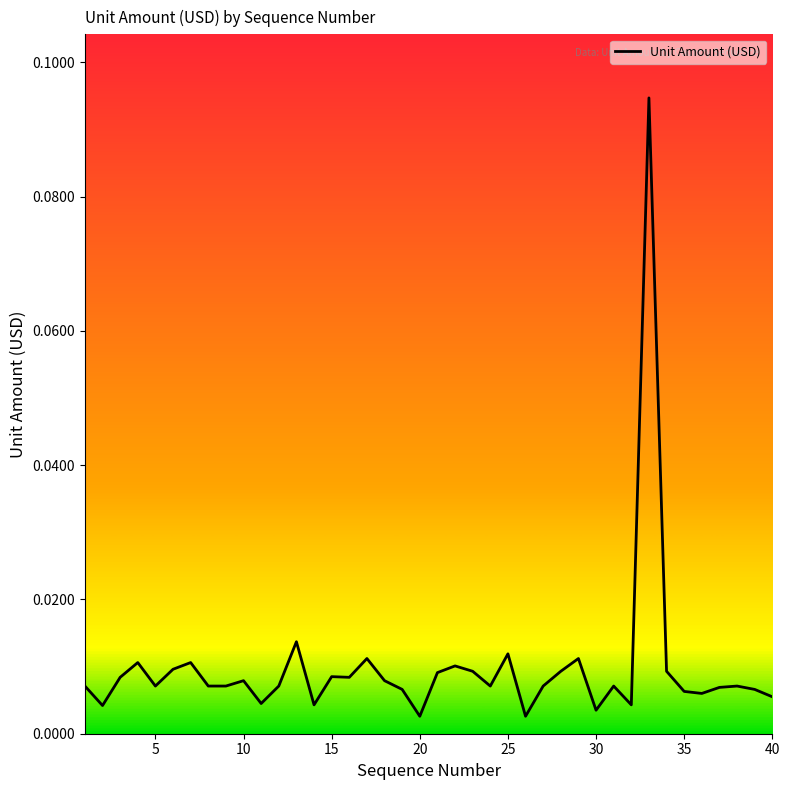

How many lines are shown in the chart?

1